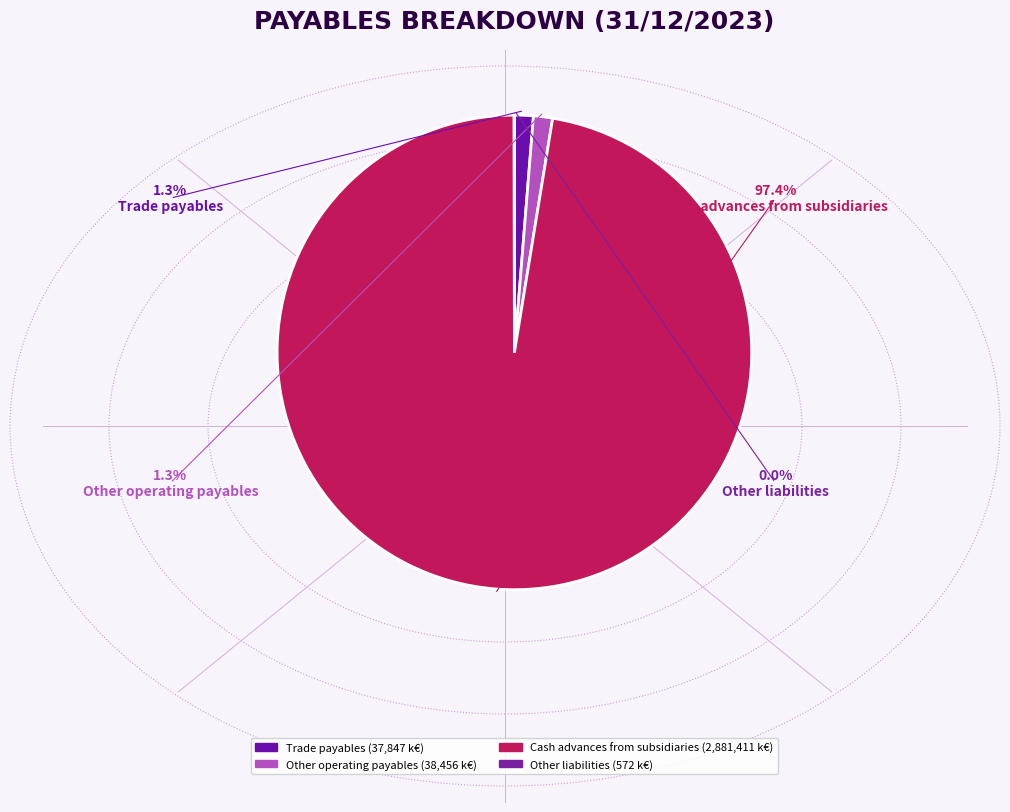

To the nearest percent, what is the combined percentage of Trade payables and Other operating payables?

3%